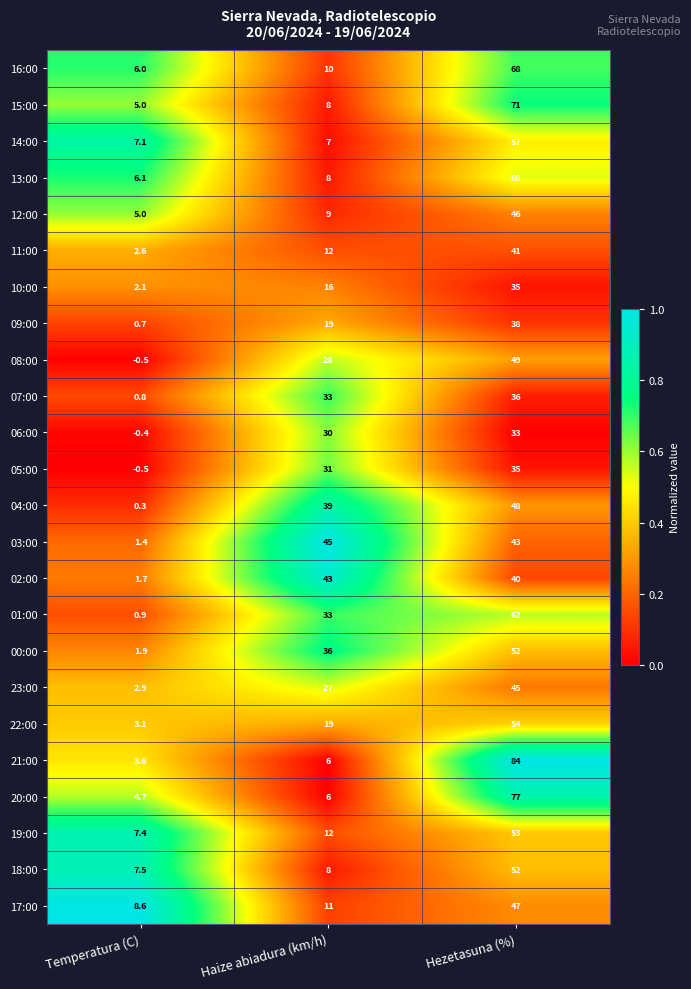

What is the sum of the 06:00 values at Temperatura (C) and Haize abiadura (km/h)?

29.6